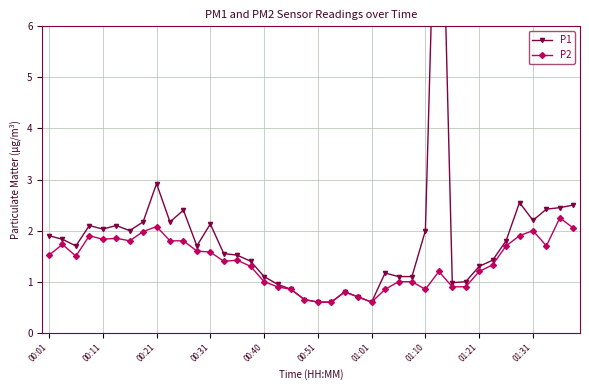

At how many categories does at least one series exceed 4?

1